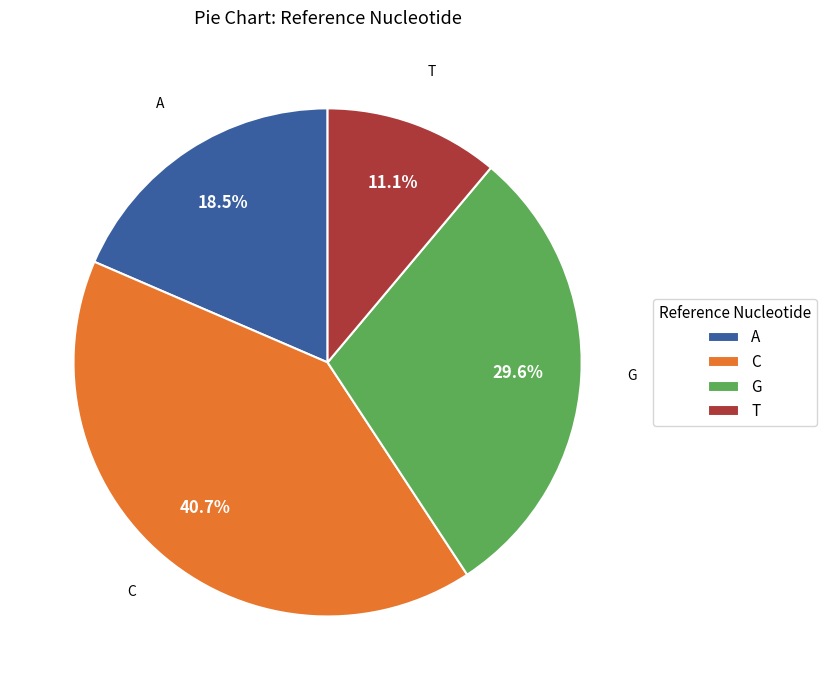

To the nearest percent, what is the difference between the T and G slice percentages?

19%